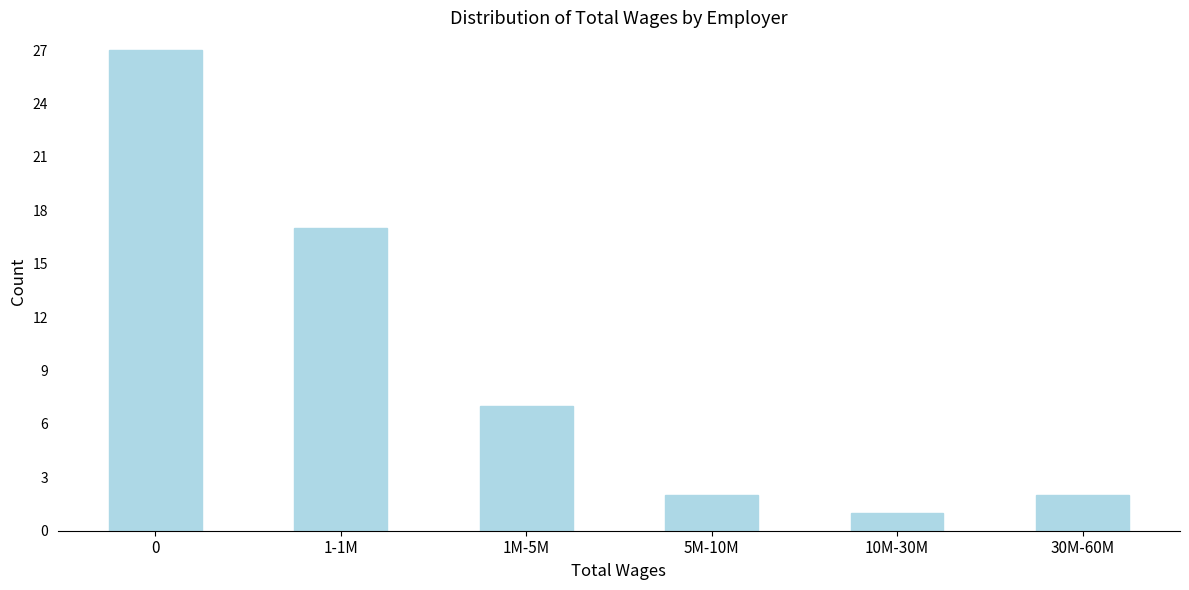

Reading left to right, extract all data points from this chart.

27	17	7	2	1	2